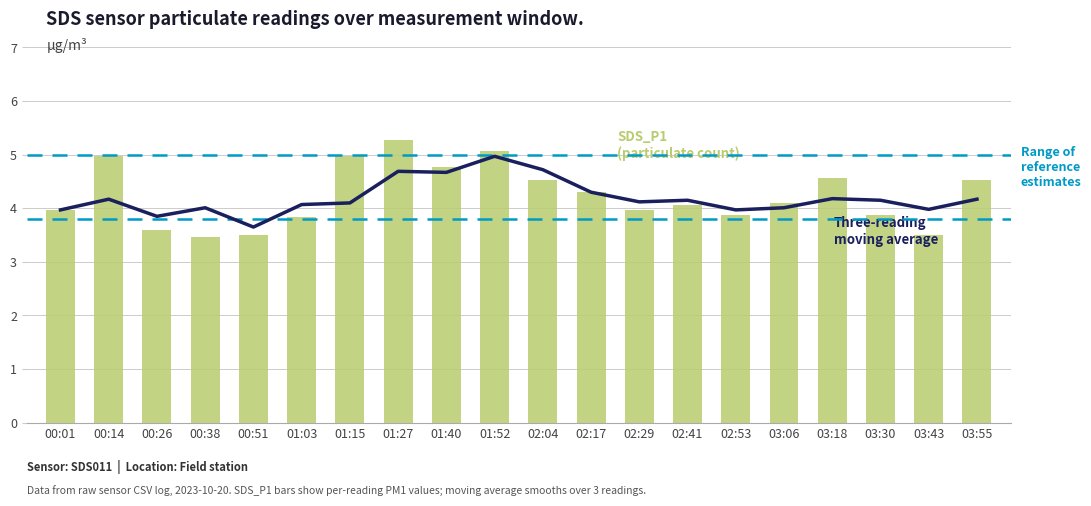

How many data points does each series have?

20